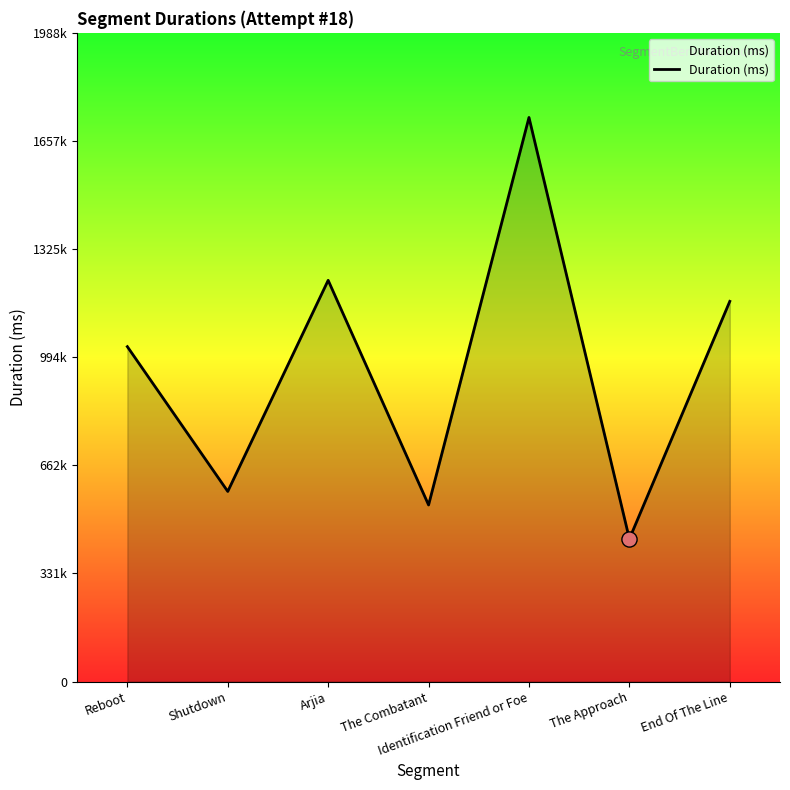

What is the change in value from Identification Friend or Foe to End Of The Line?

-563870